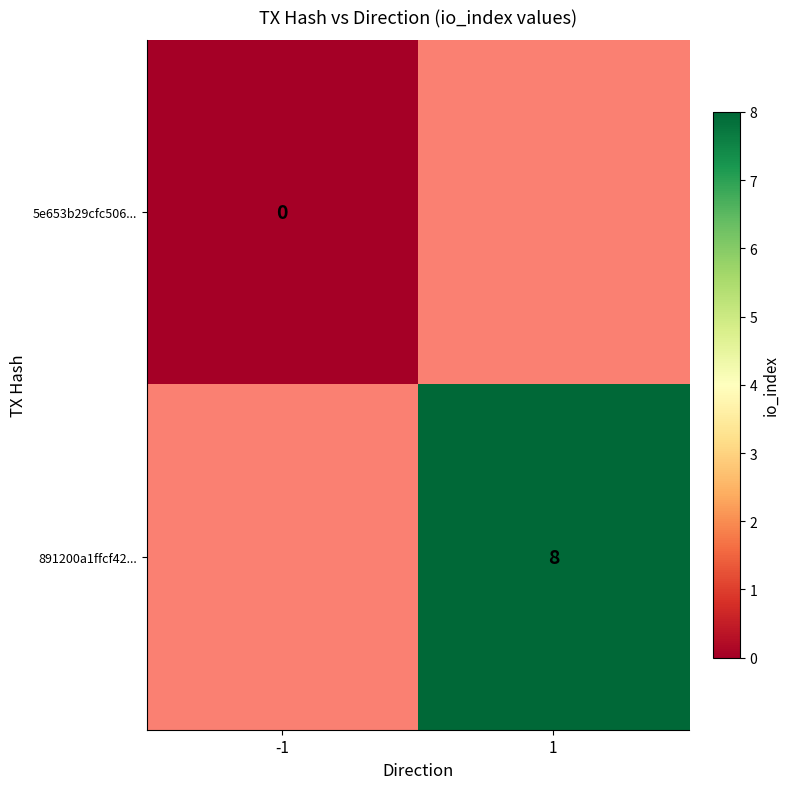

Between 1 and -1, which is larger?

-1